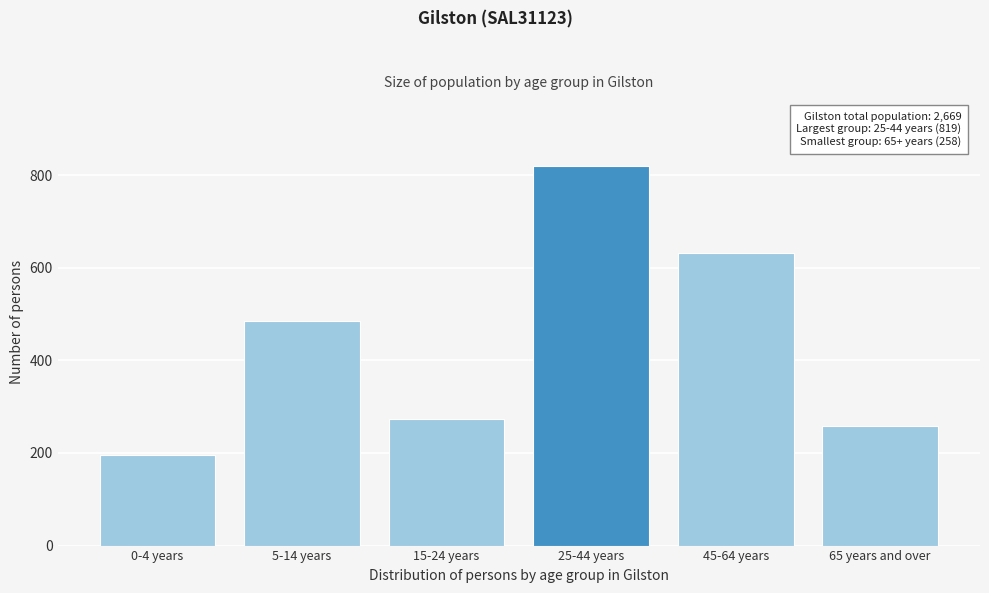

Reading right to left, extract all data points from this chart.

65 years and over=258	45-64 years=631	25-44 years=819	15-24 years=274	5-14 years=486	0-4 years=195